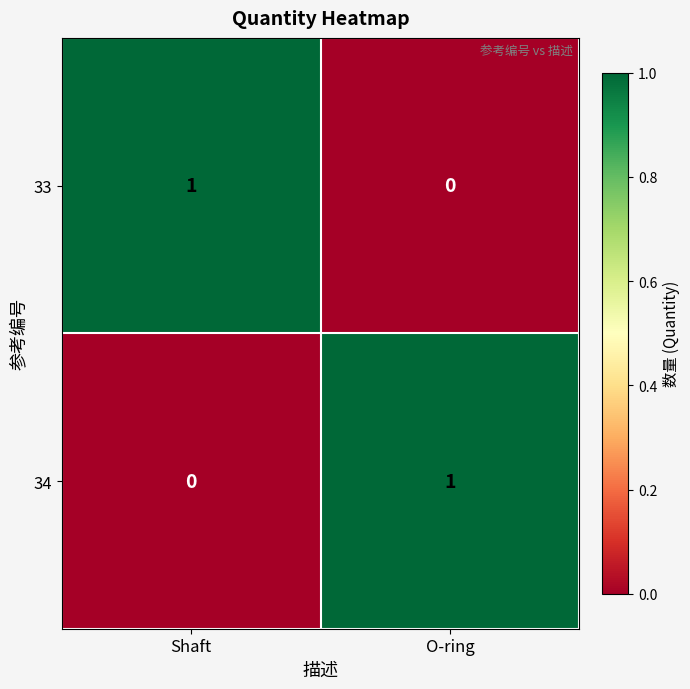

Is the value of 33 at O-ring greater than the value of 34 at O-ring?

No